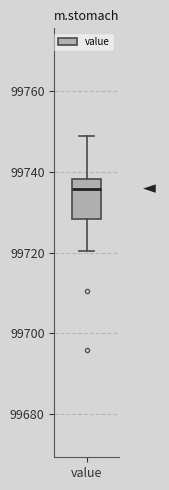

Transcribe this box plot: give where the median line is, the range the box spans, and where the two whiskers end, as read against the y-axis. The values are not printed on the chart, so give them approximately, as read against the axis.

median 99736, box 99728 to 99738, whiskers 99720 to 99750